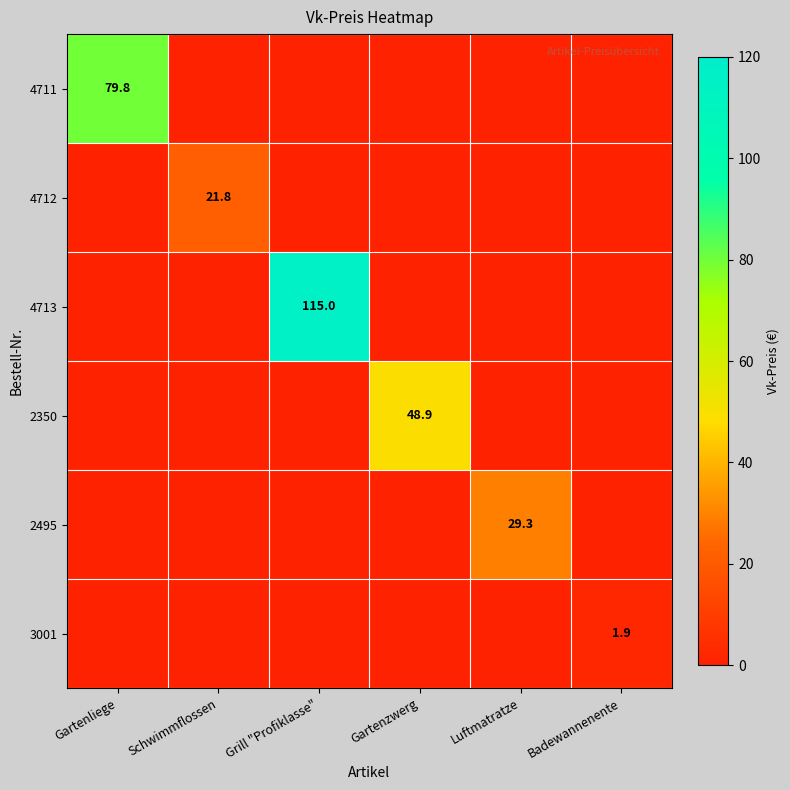

The value of 4711 at Gartenliege is 79.8. True or false?

True